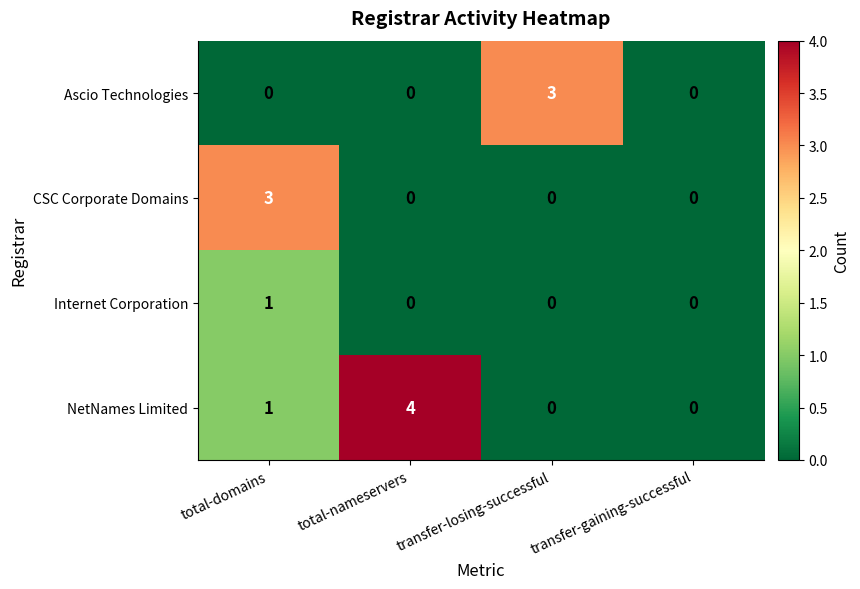

Reading left to right, transcribe all the data shown in this chart.

Ascio Technologies: total-domains=0	total-nameservers=0	transfer-losing-successful=3	transfer-gaining-successful=0
CSC Corporate Domains: total-domains=3	total-nameservers=0	transfer-losing-successful=0	transfer-gaining-successful=0
Internet Corporation: total-domains=1	total-nameservers=0	transfer-losing-successful=0	transfer-gaining-successful=0
NetNames Limited: total-domains=1	total-nameservers=4	transfer-losing-successful=0	transfer-gaining-successful=0